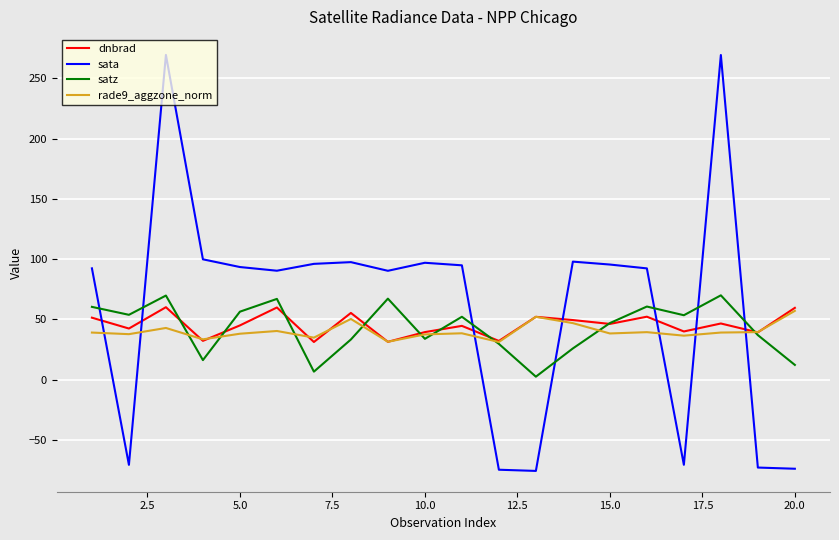

What is the minimum value shown in the chart?

-75.6